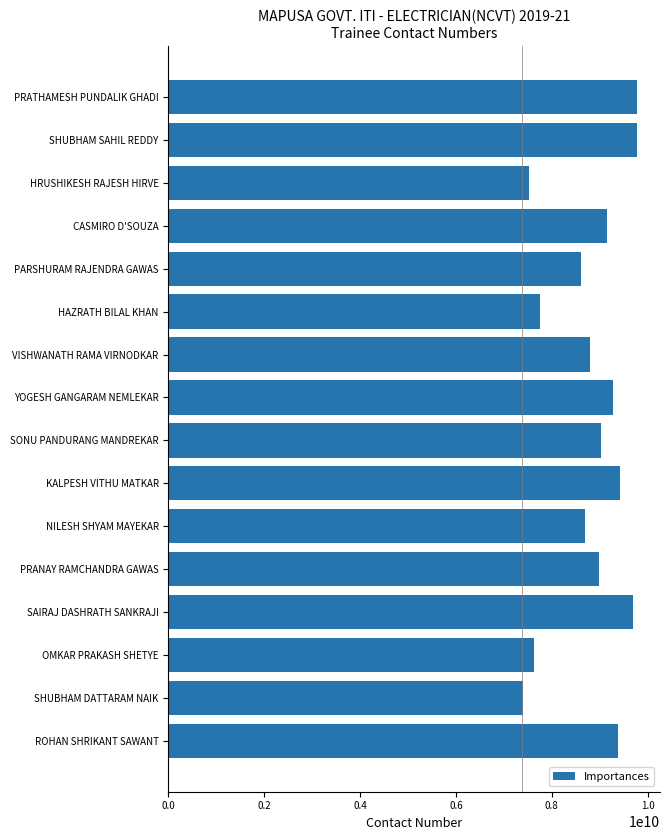

What is the value of the 5th bar from the top?

8605650835